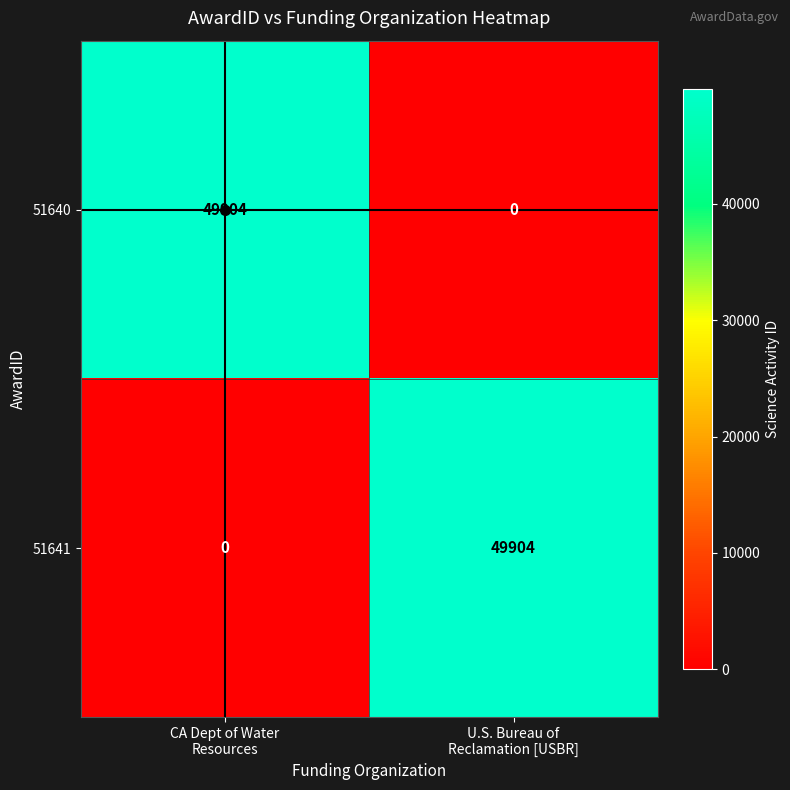

What is the spread (max minus min) of values at CA Dept of Water
Resources?

49904